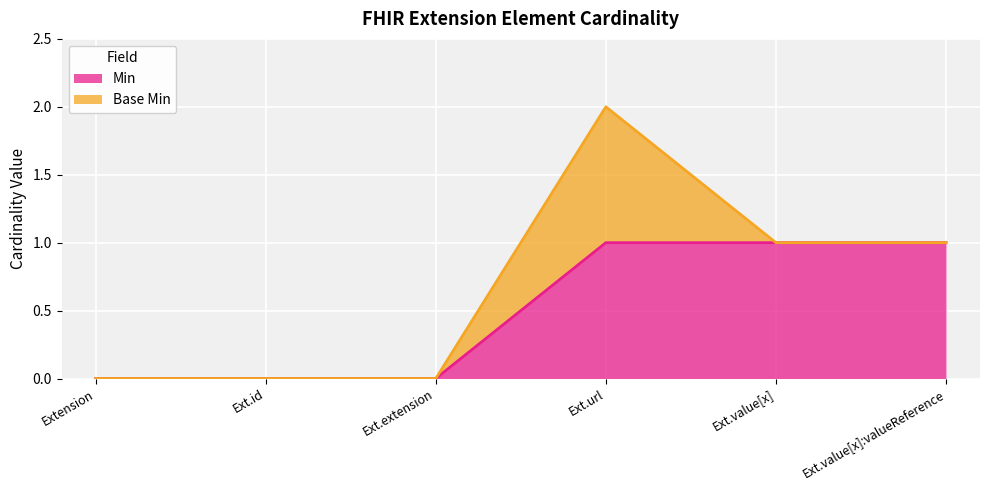

What position from the left is Ext.extension?

3